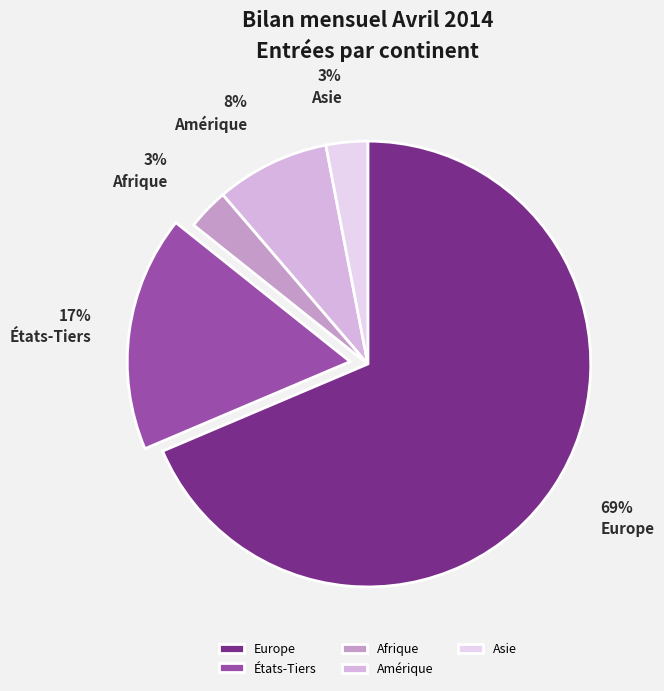

How many segments does this pie chart have?

5